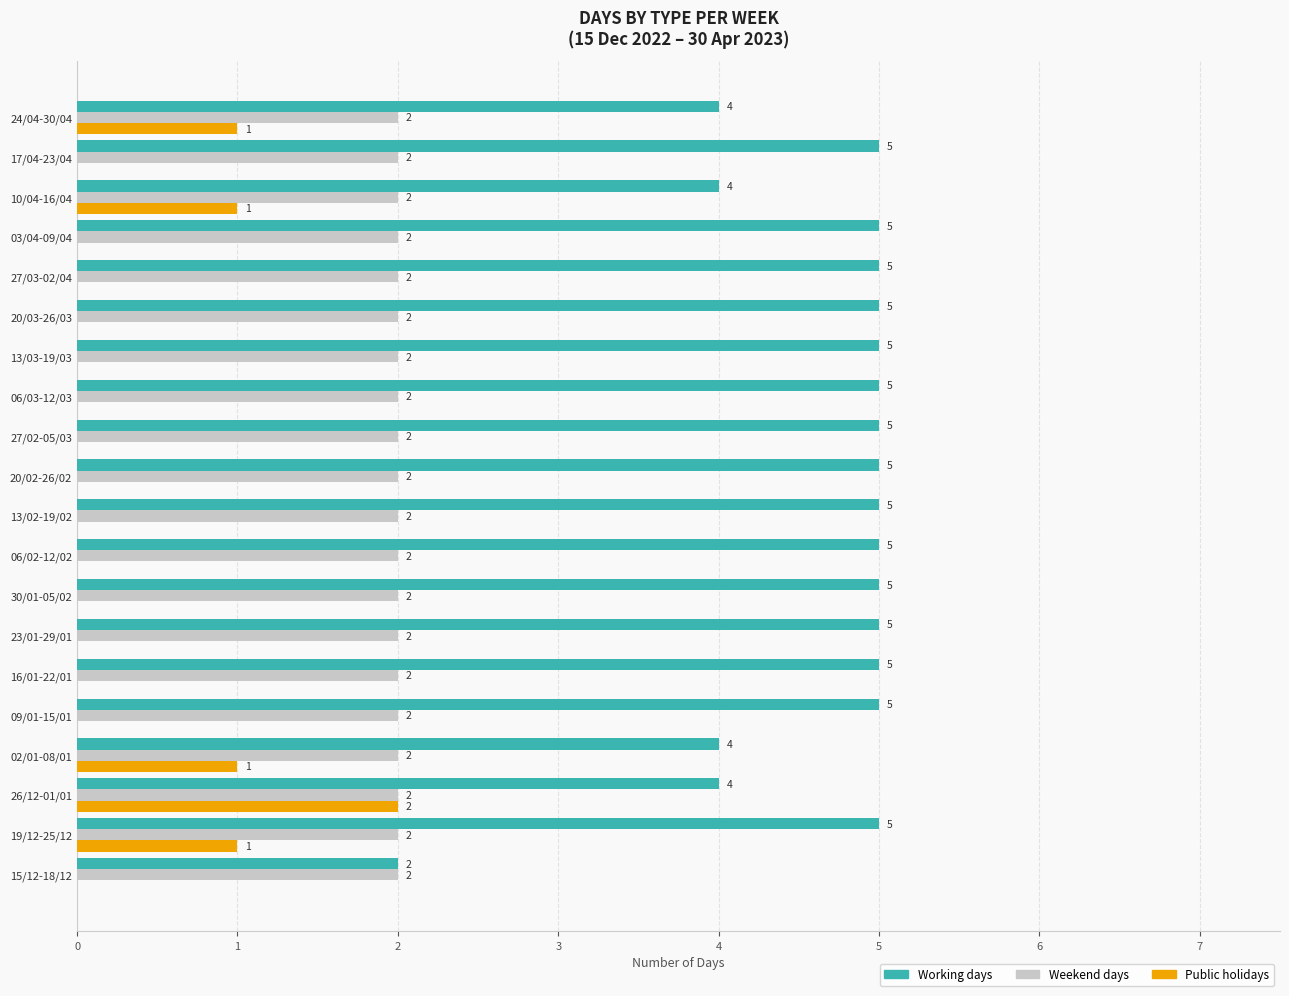

Where is Working days nearest to the value 3?

15/12-18/12